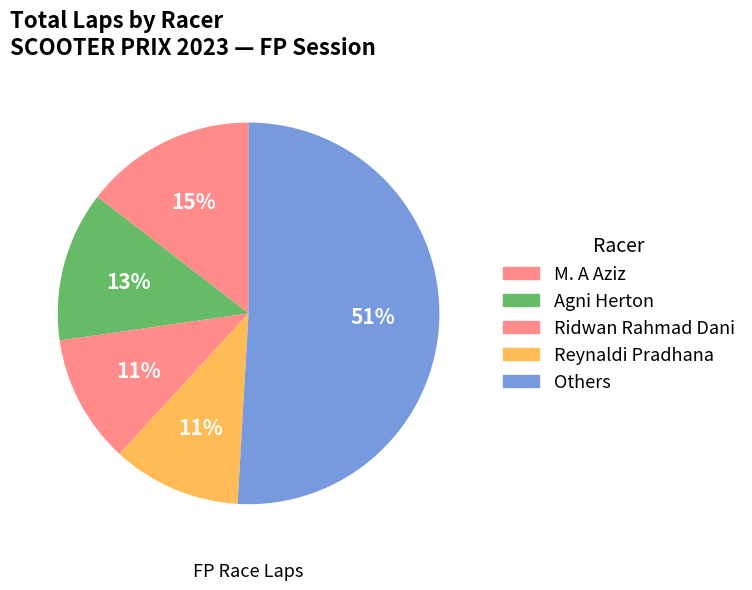

How many segments does this pie chart have?

5